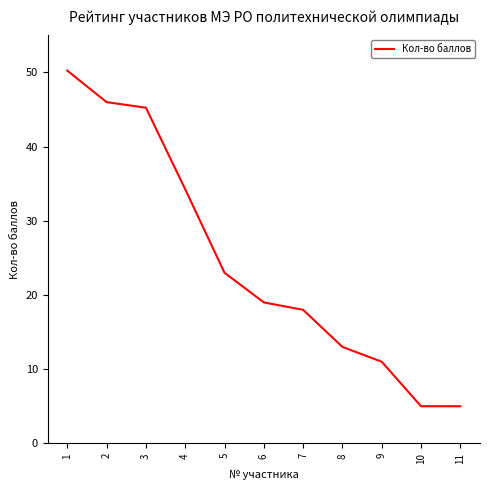

The chart shows a value of 11.0 at 9. True or false?

True